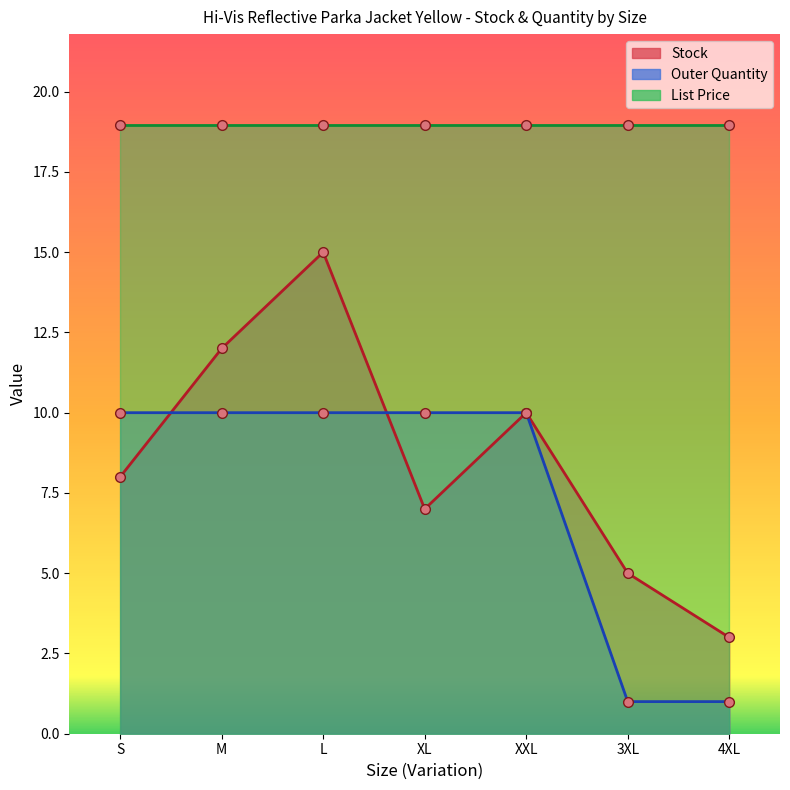

At which category does the chart reach its minimum across all series?

3XL